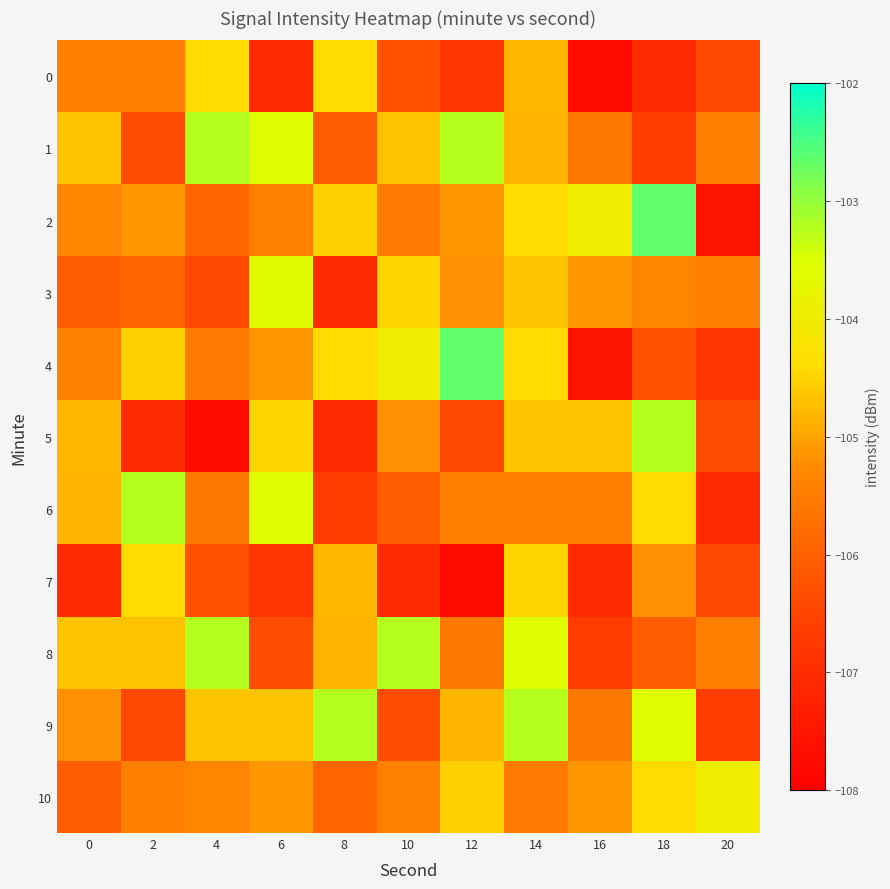

Count the number of categories in the chart.

11